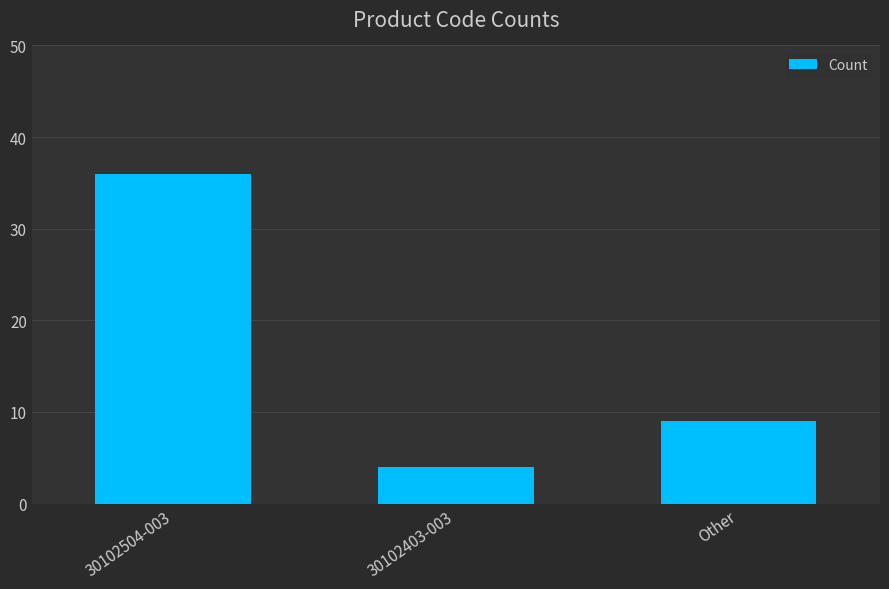

Between Other and 30102403-003, which is larger?

Other